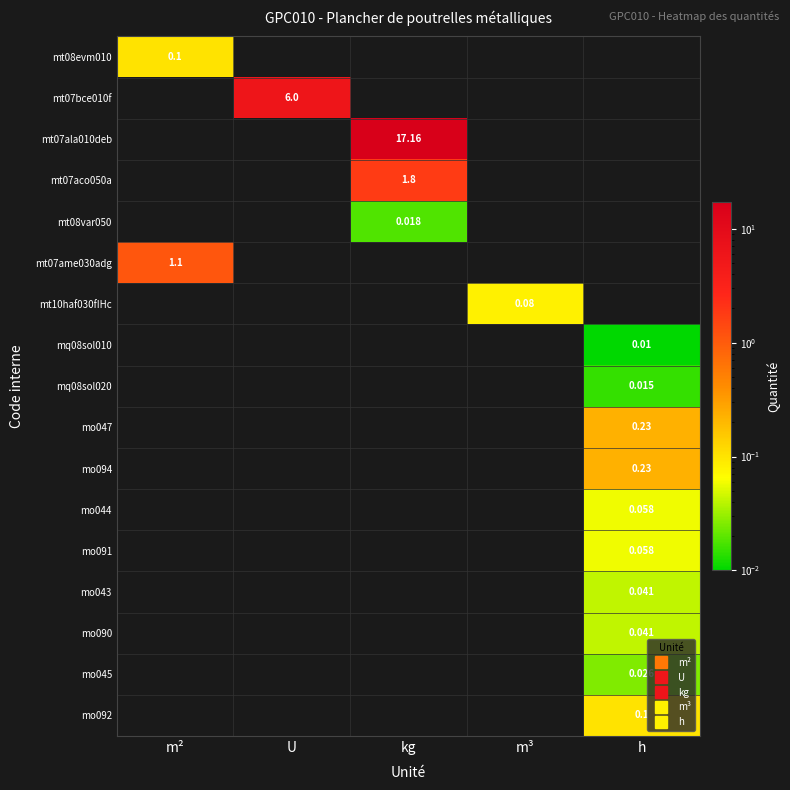

What is the difference between the highest and lowest values at kg?

17.2